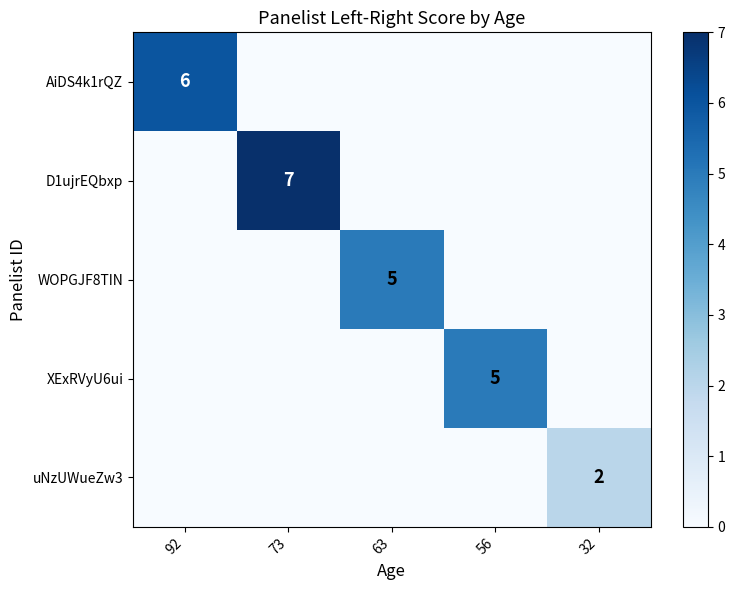

Which series has the largest range (max minus min)?

D1ujrEQbxp